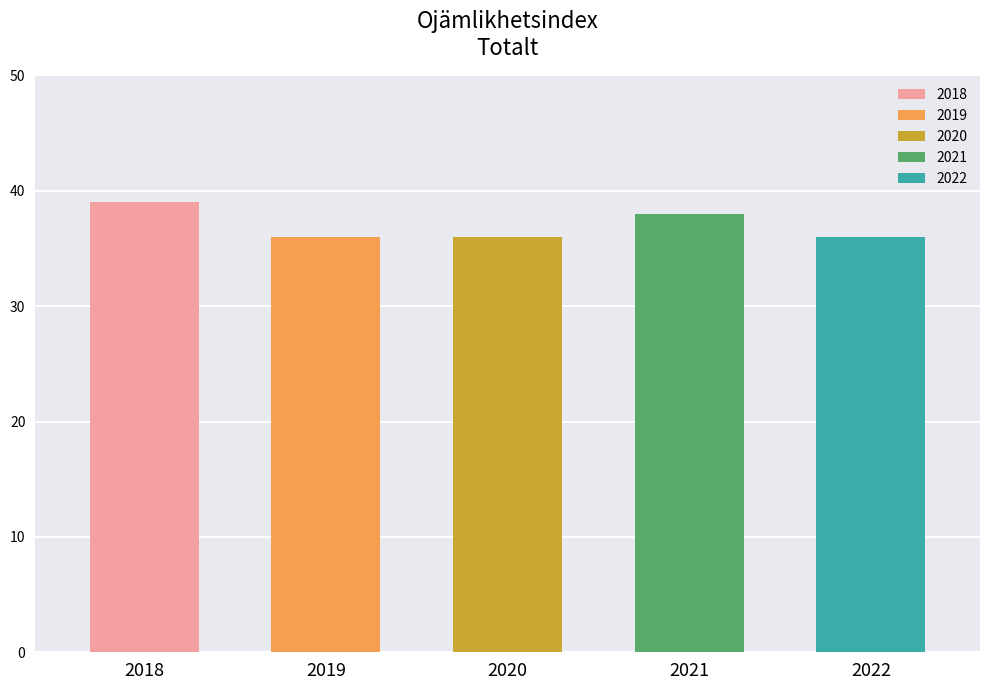

Reading left to right, what are all the values shown in this chart?

39	36	36	38	36